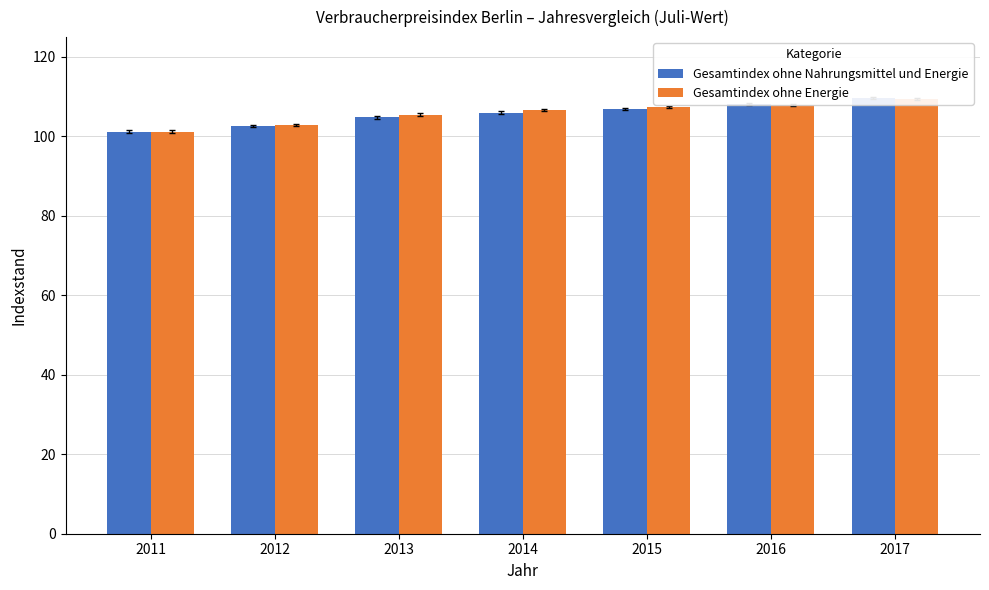

Between 2011 and 2017, which series saw the biggest shift?

Gesamtindex ohne Nahrungsmittel und Energie